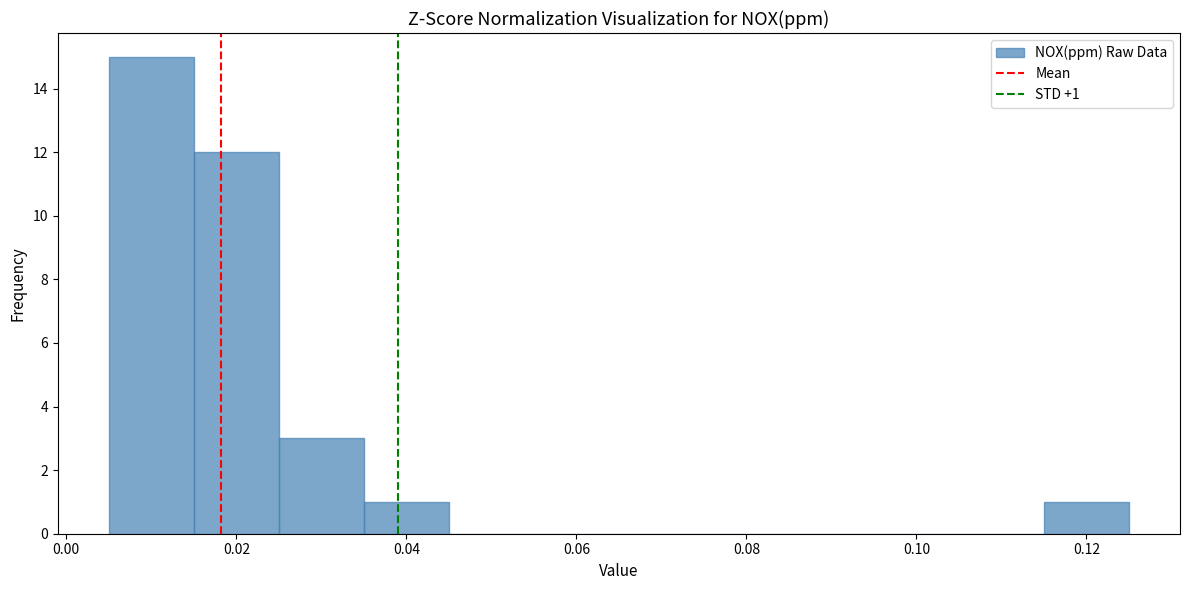

Over which range of the x-axis is the bar tallest?

0.005 to 0.015